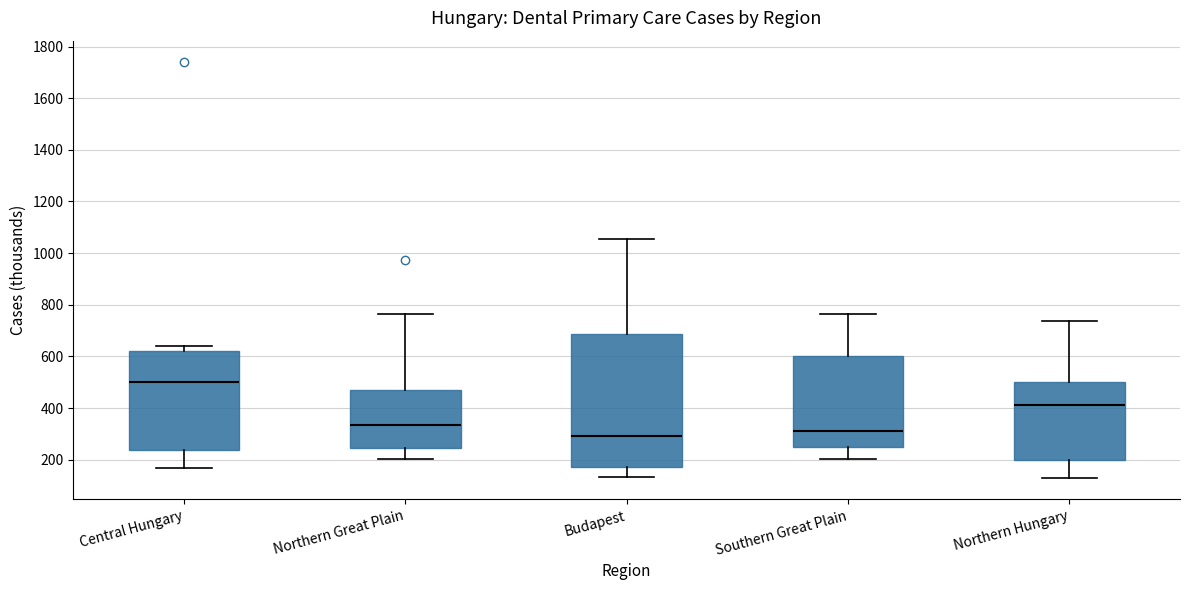

Comparing the boxes themselves (not the whiskers), which one is the tallest?

Budapest